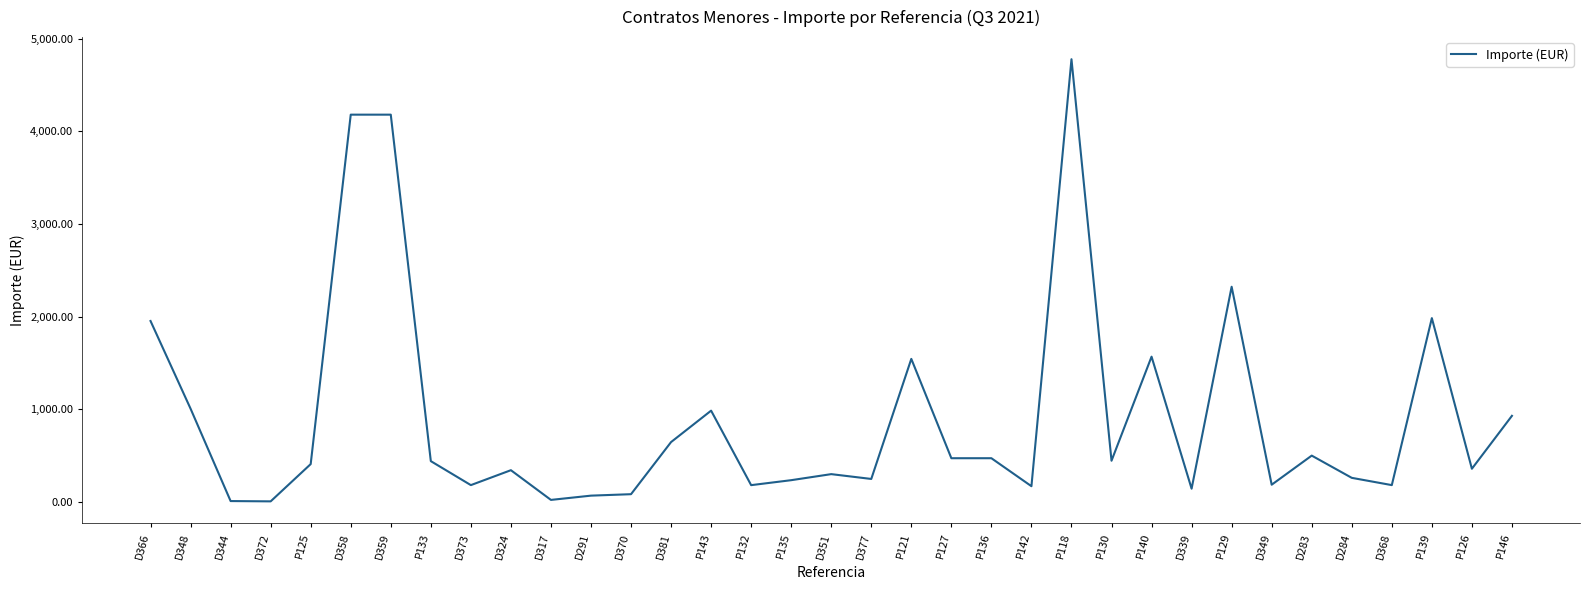

Is it true that the value at P146 is 929.5?

True